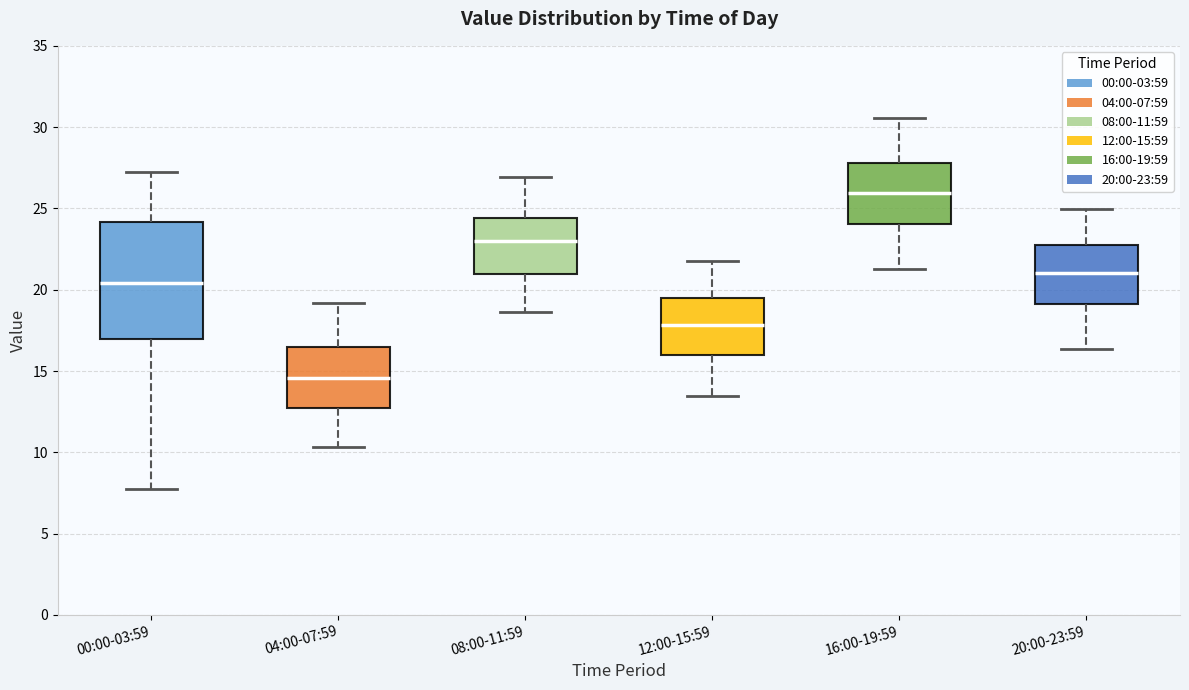

Reading left to right, transcribe this box plot: for each box, give where its median line is, the range the box spans, and where its two whiskers end, as read against the y-axis. The values are not printed on the chart, so give them approximately, as read against the axis.

00:00-03:59: median 20.5, box 17.0 to 24.0, whiskers 8.0 to 27.0
04:00-07:59: median 14.5, box 12.5 to 16.5, whiskers 10.5 to 19.0
08:00-11:59: median 23.0, box 21.0 to 24.5, whiskers 18.5 to 27.0
12:00-15:59: median 18.0, box 16.0 to 19.5, whiskers 13.5 to 22.0
16:00-19:59: median 26.0, box 24.0 to 28.0, whiskers 21.5 to 30.5
20:00-23:59: median 21.0, box 19.0 to 23.0, whiskers 16.5 to 25.0